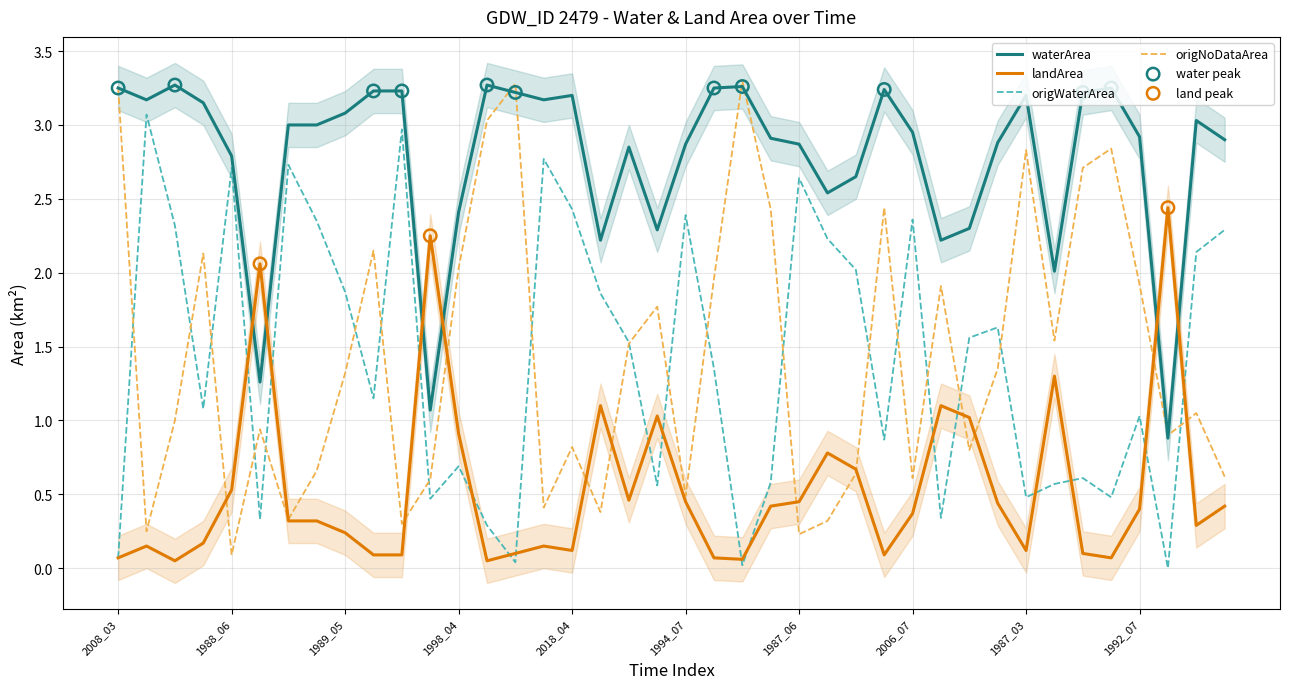

At which category is the sum across all series the highest?

2019_04